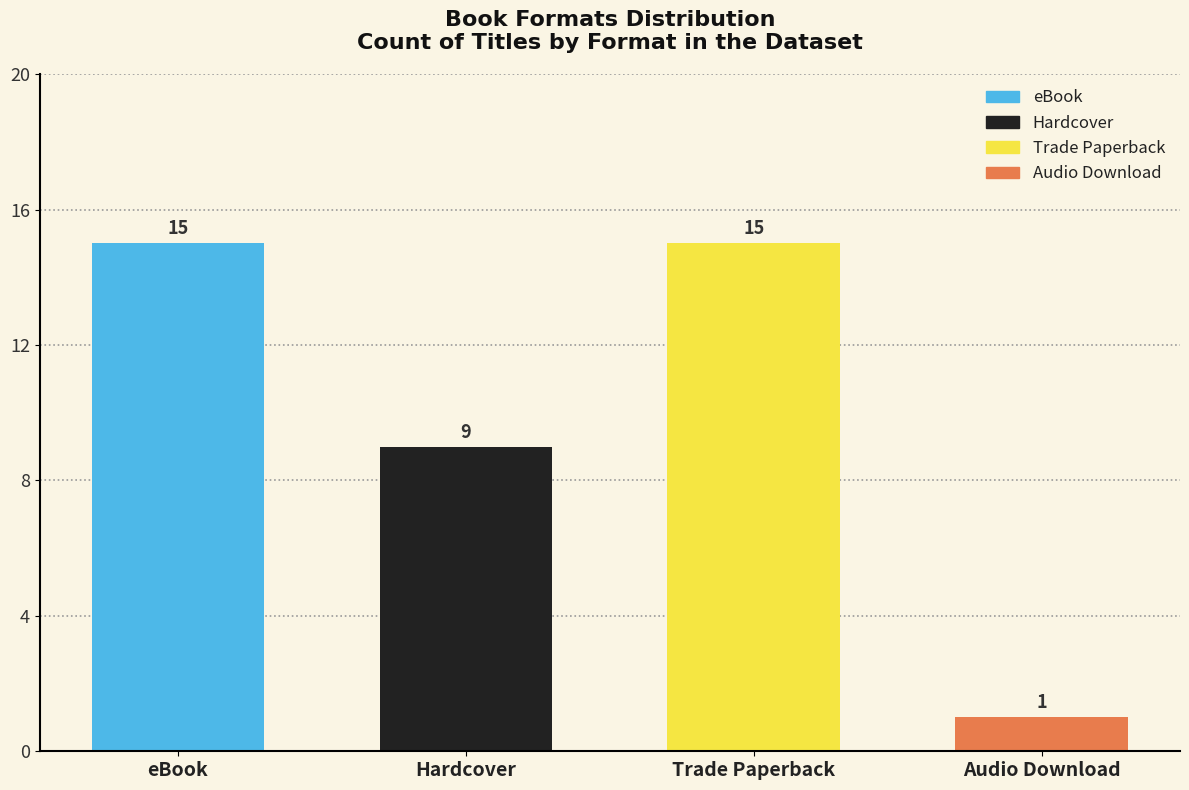

At which category does the chart reach its peak across all series?

eBook